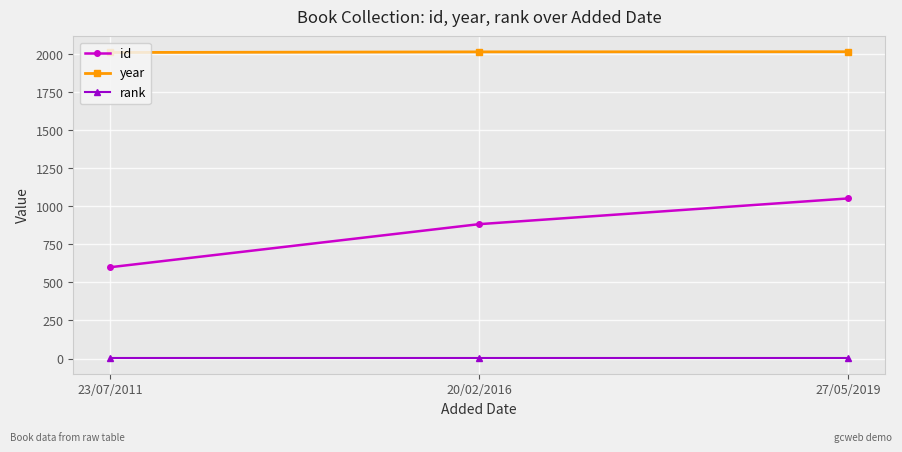

What is the smallest value displayed?

1